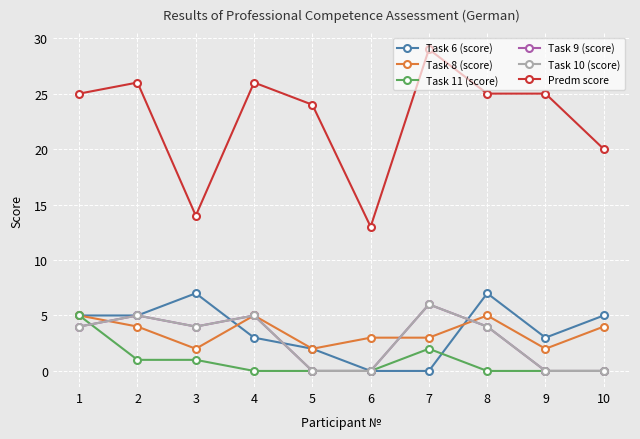

Which series changed the most between 4 and 5?

Task 9 (score)